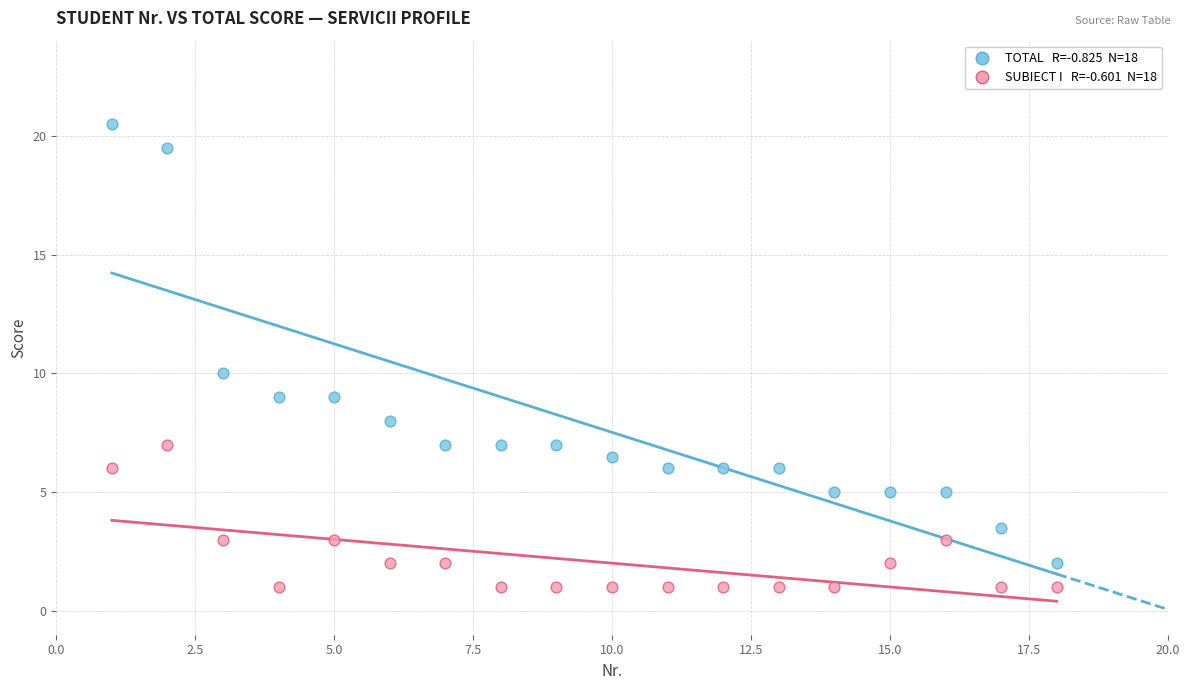

Across all data points, what is the range of Y values (max minus min)?

19.5